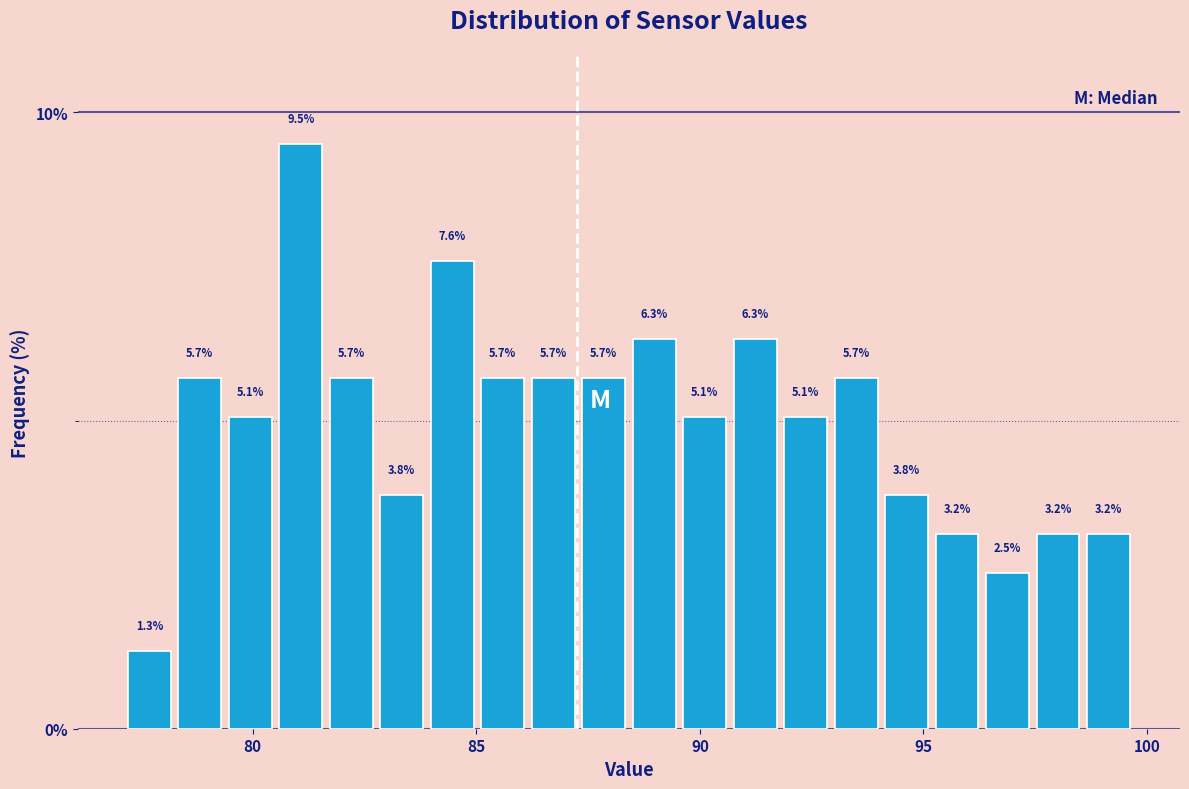

Around what value on the x-axis is the tallest bar? Give the approximate position of its centre, as read against the axis.

81.0